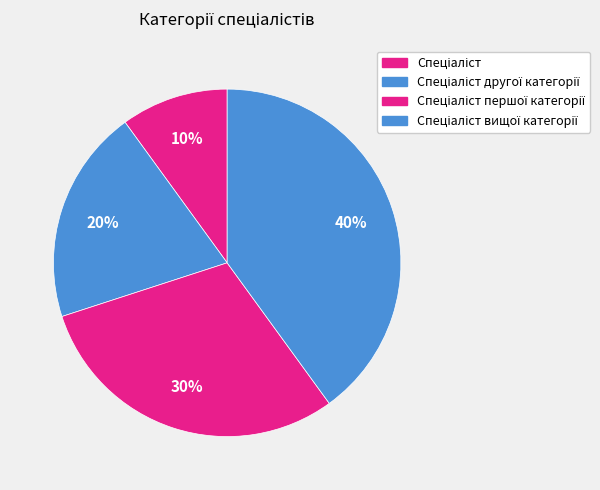

How many segments does this pie chart have?

4